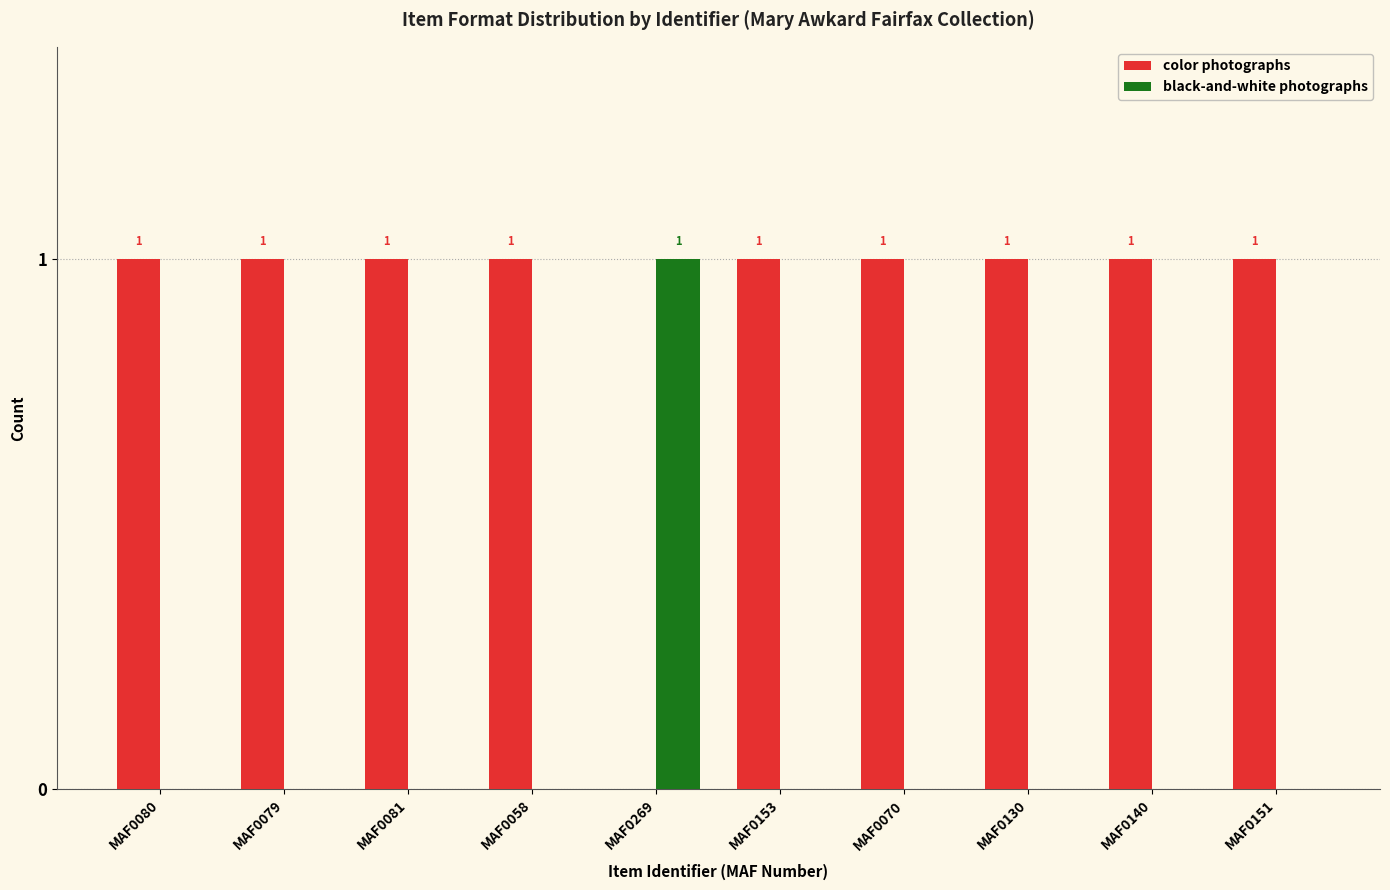

Read the color photographs value at MAF0151.

1